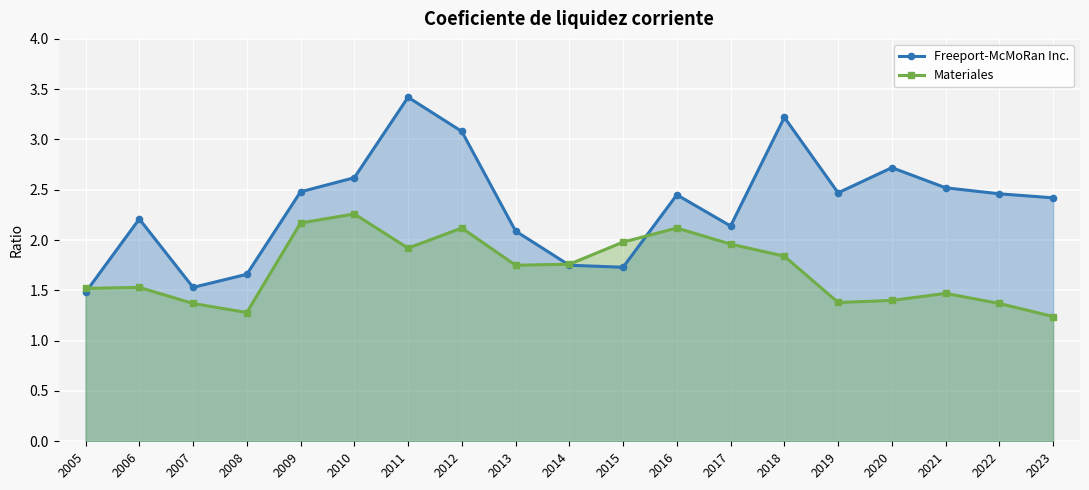

What is the average value of the Materiales series?

1.7